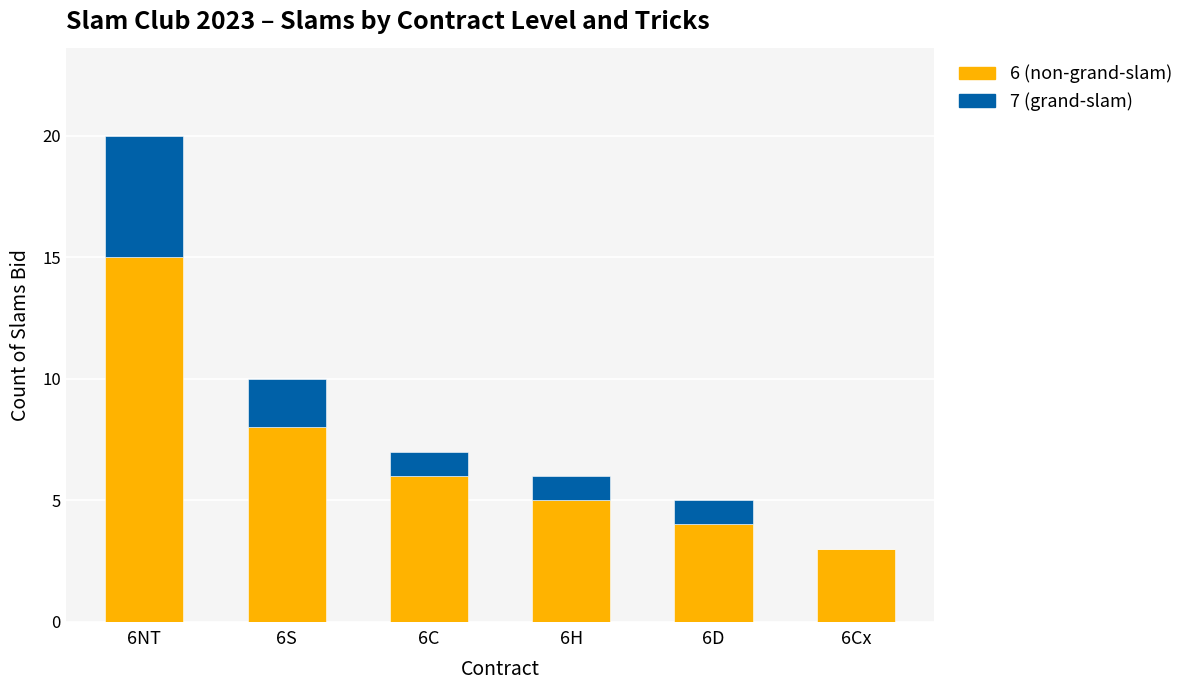

The 6 (non-grand-slam) series shows 5 at 6H. True or false?

True